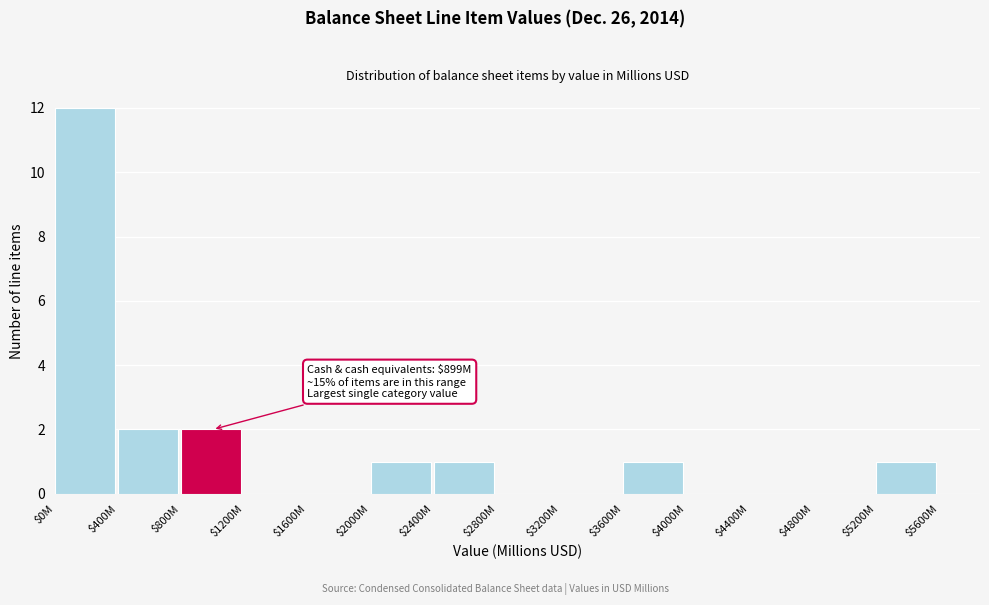

Is it true that the value at $4800M is -4?

False